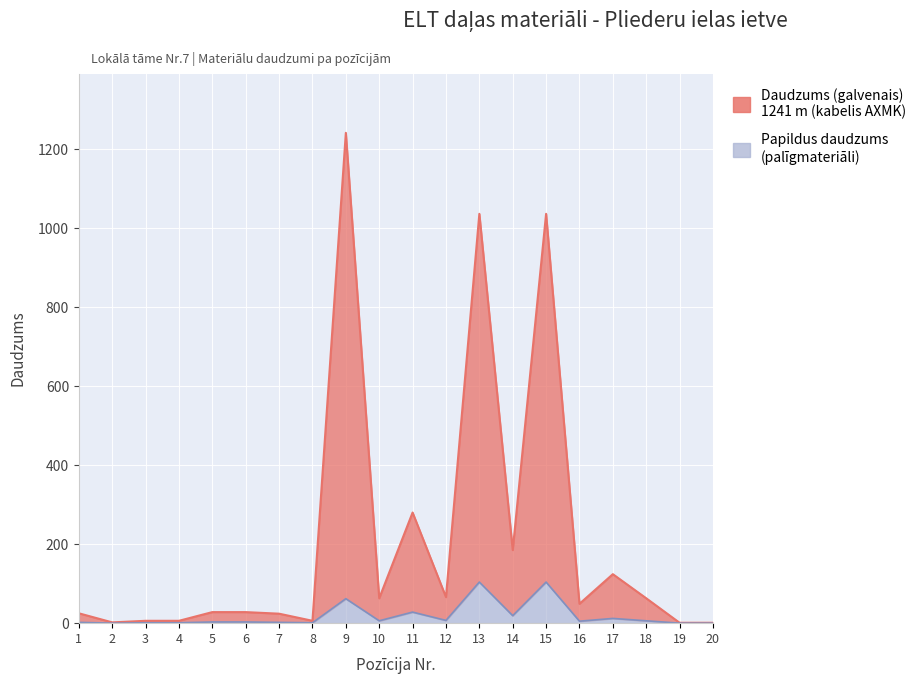

Which has a higher value, 6 or 5?

6